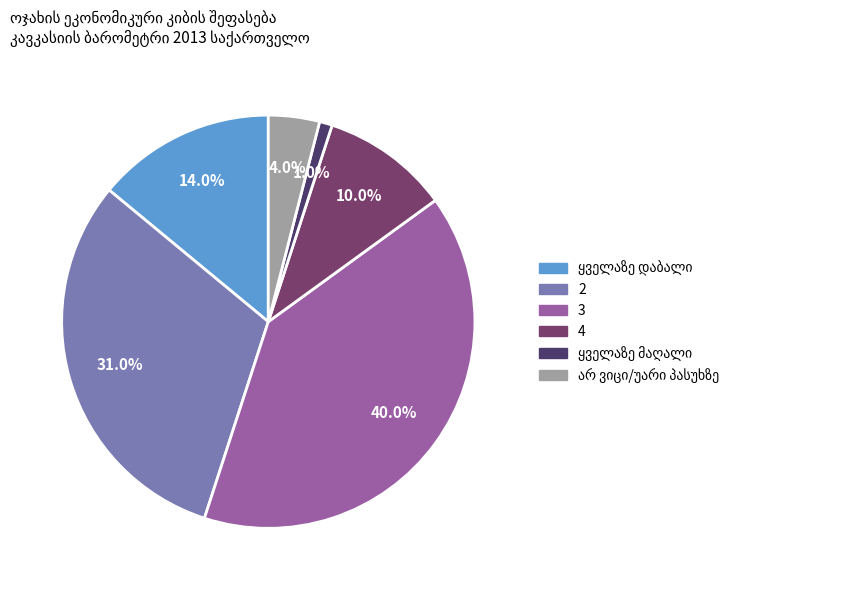

Is there a majority slice in this chart?

No